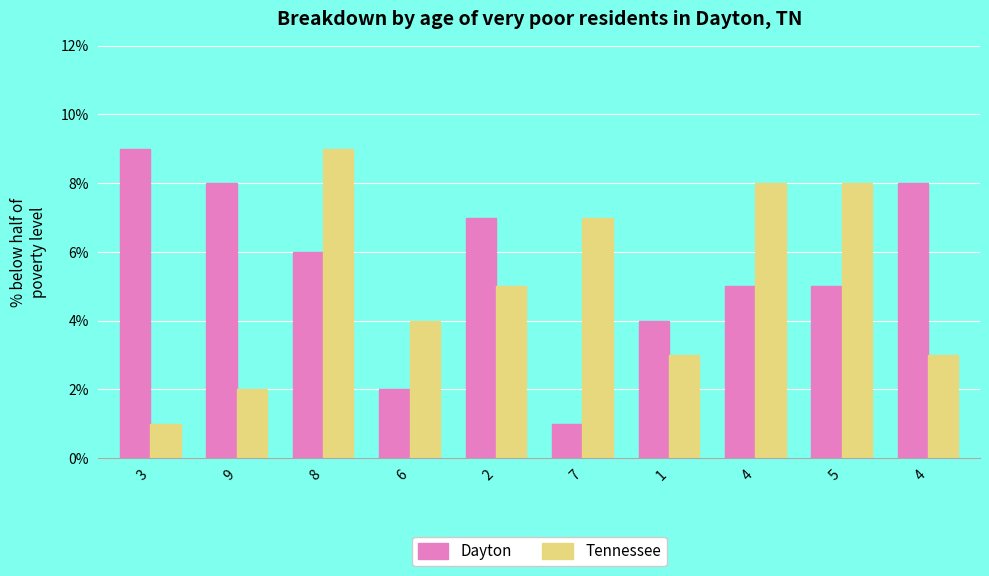

How many series are shown in this chart?

2